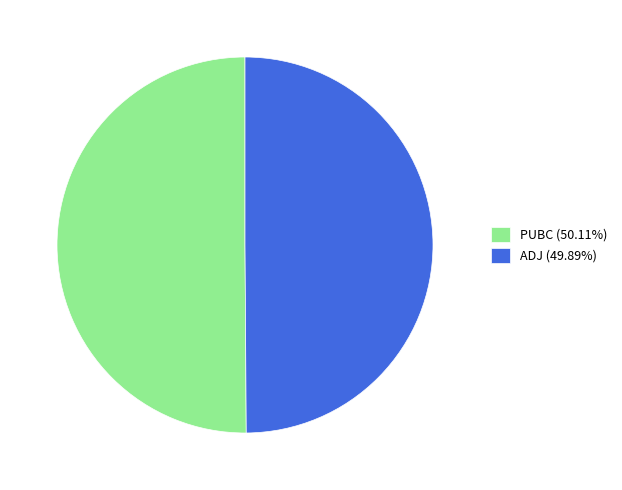

How many slices are in this pie chart?

2